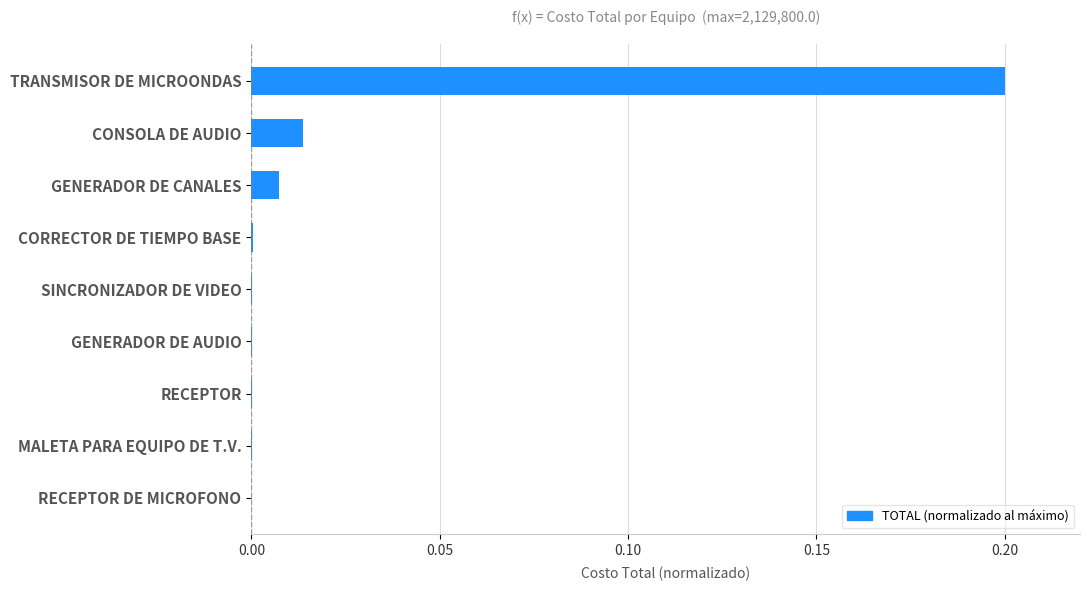

Which label corresponds to the largest value in the chart?

TRANSMISOR DE MICROONDAS